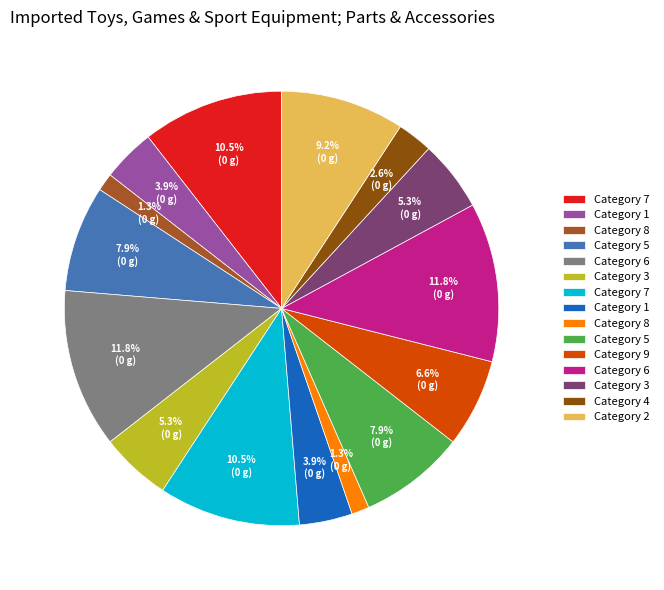

To the nearest percent, what is the difference between the largest and smallest slice percentages?

11%